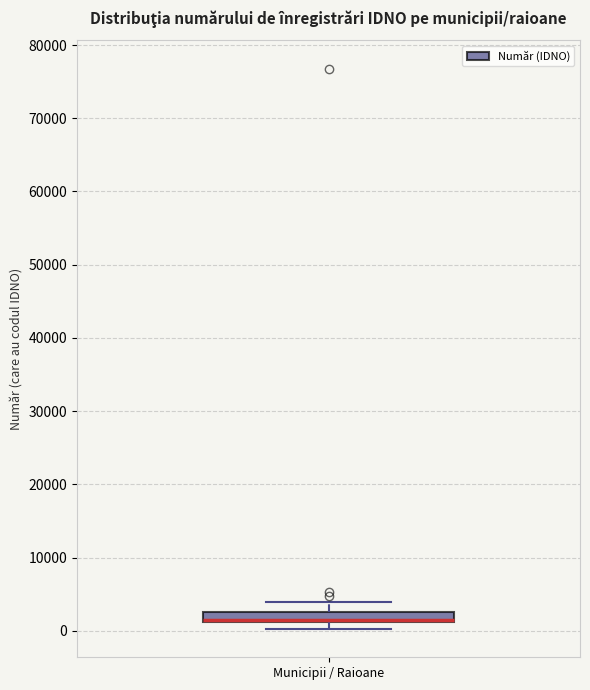

Where is the lower edge of the box for Municipii / Raioane on the y-axis? The values are not printed on the chart, so give them approximately, as read against the axis.

1000